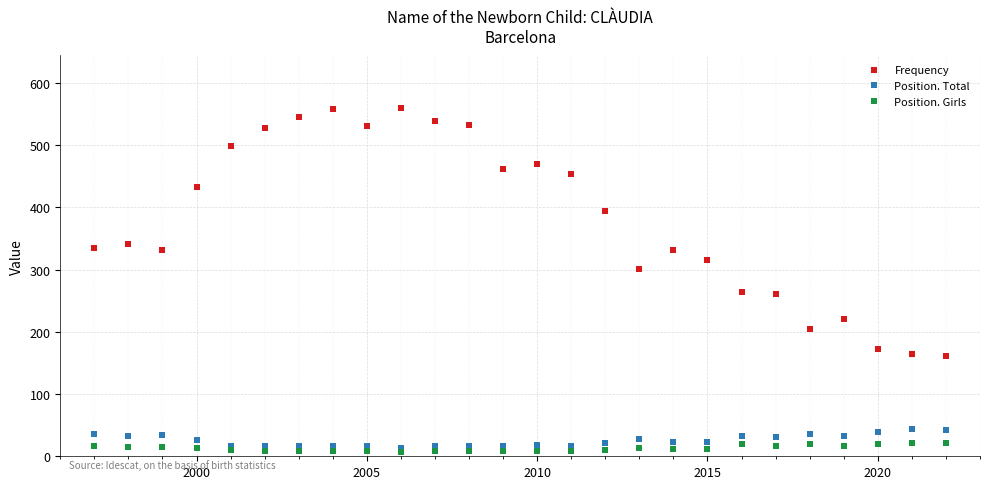

Which series has the largest total across all categories?

Frequency